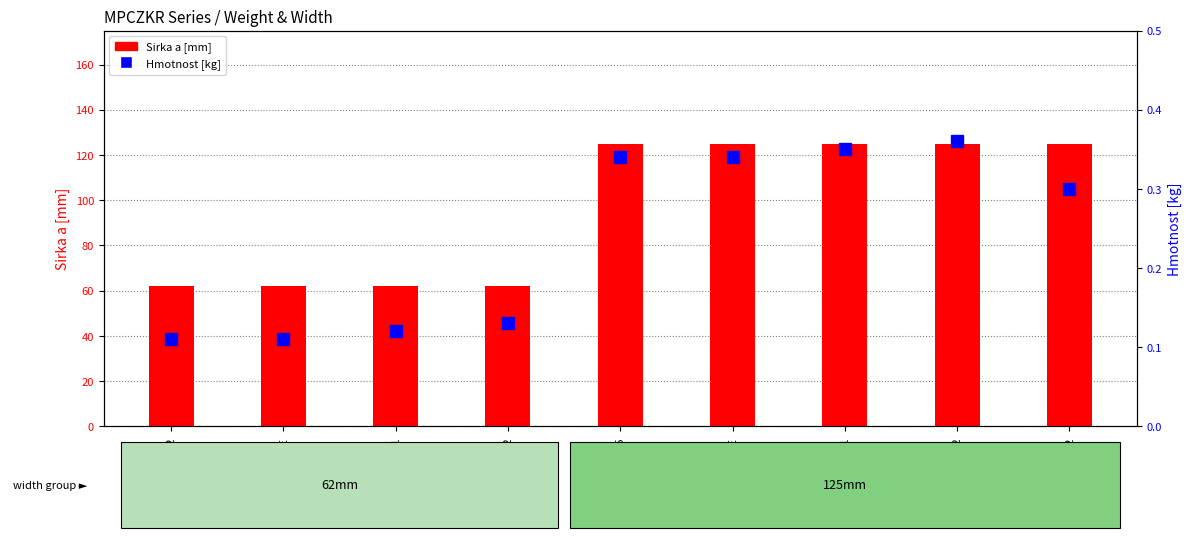

Reading left to right, what are all the values shown in this chart?

Sirka a [mm]: MPCZKR62=62.0	MPCZKR62-E=62.0	MPCZKR62-L1=62.0	MPCZKR62-L2=62.0	MPCZKR125=125.0	MPCZKR125-E=125.0	MPCZKR125-L1=125.0	MPCZKR125-L2=125.0	MPCZKR125/62=125.0
Hmotnost [kg]: MPCZKR62=0.1	MPCZKR62-E=0.1	MPCZKR62-L1=0.1	MPCZKR62-L2=0.1	MPCZKR125=0.3	MPCZKR125-E=0.3	MPCZKR125-L1=0.3	MPCZKR125-L2=0.4	MPCZKR125/62=0.3